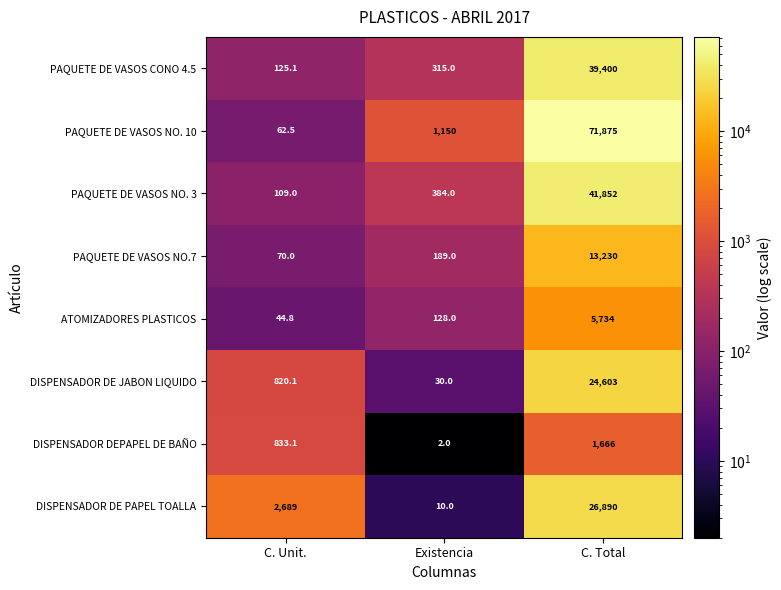

Which series changed the most between C. Unit. and C. Total?

PAQUETE DE VASOS NO. 10